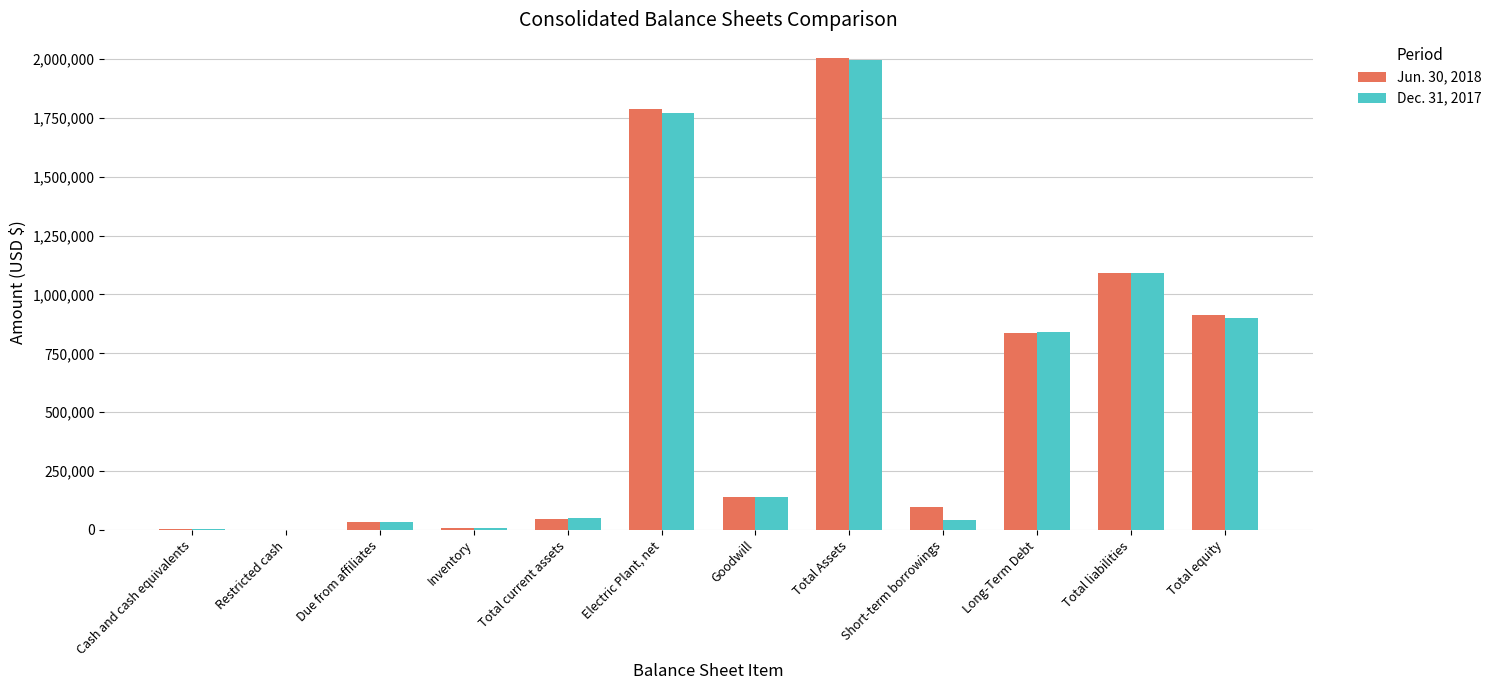

Which series changed the most between Cash and cash equivalents and Total equity?

Jun. 30, 2018